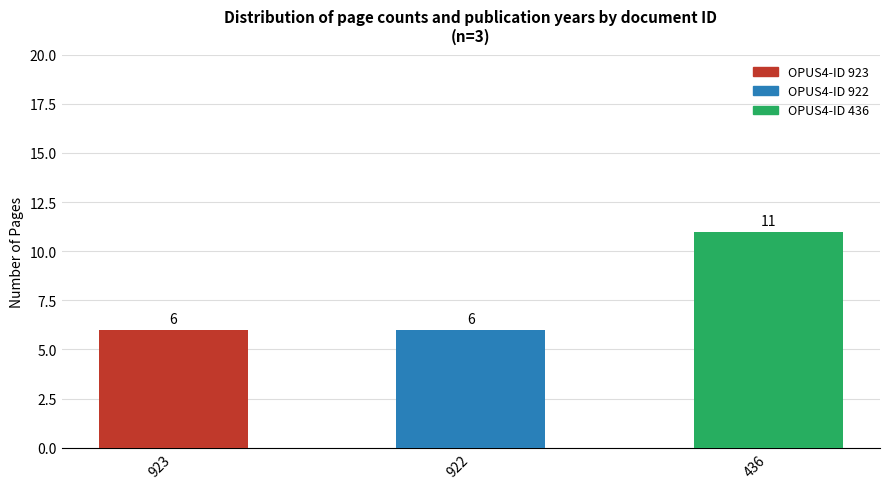

Which category has the highest value across all series?

436